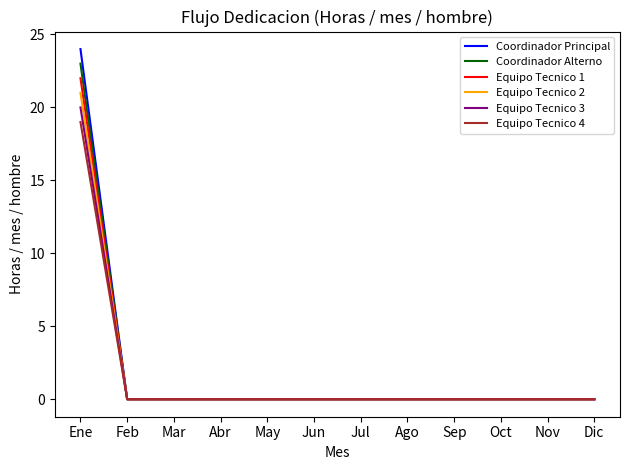

What is the greatest value displayed?

24